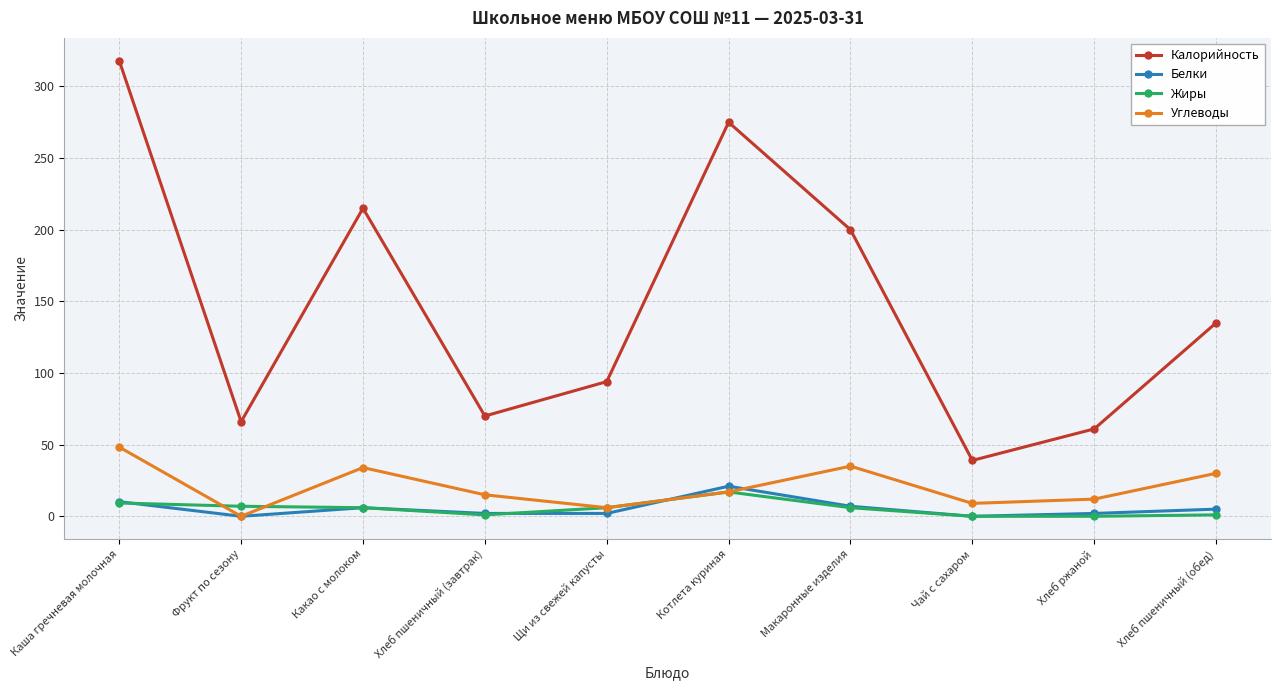

At which category is the sum across all series the highest?

Каша гречневая молочная